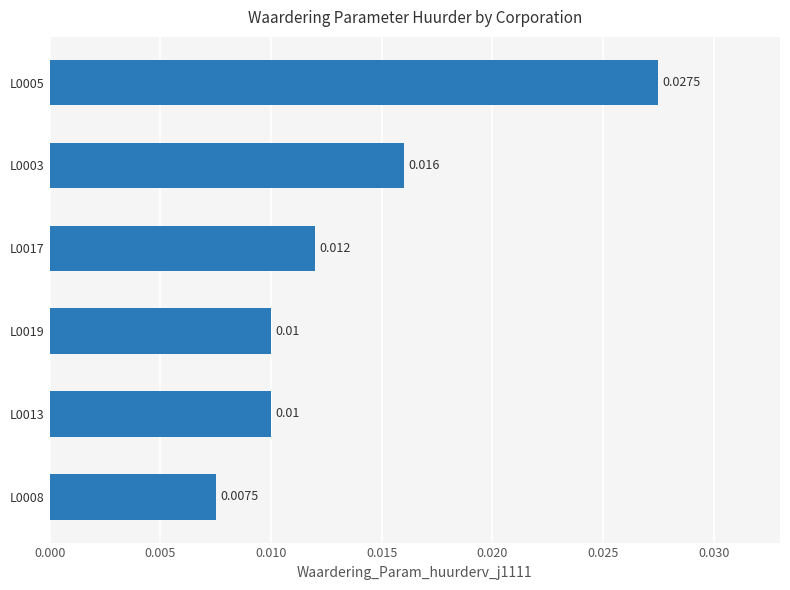

Count the number of categories in the chart.

6